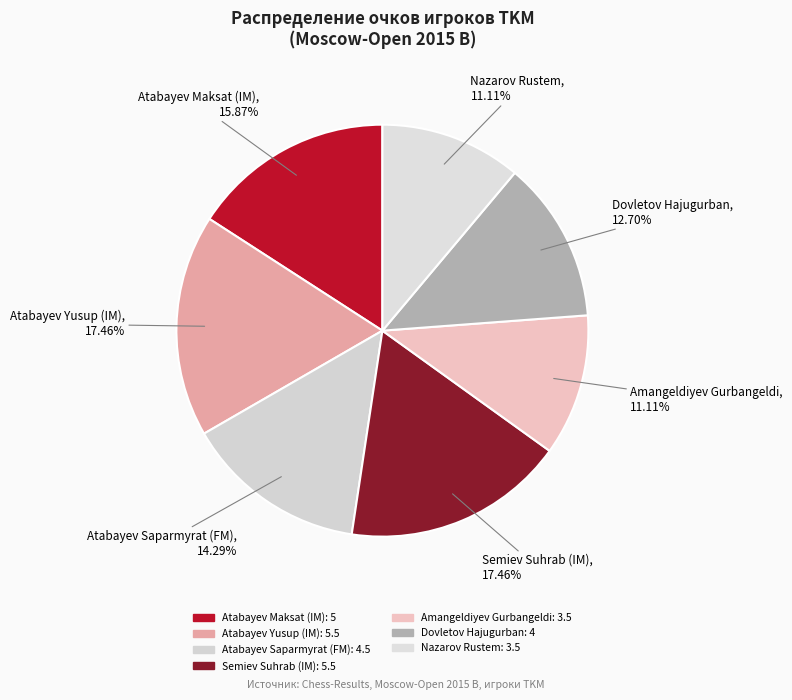

The Nazarov Rustem slice represents 1% of the pie. True or false?

False